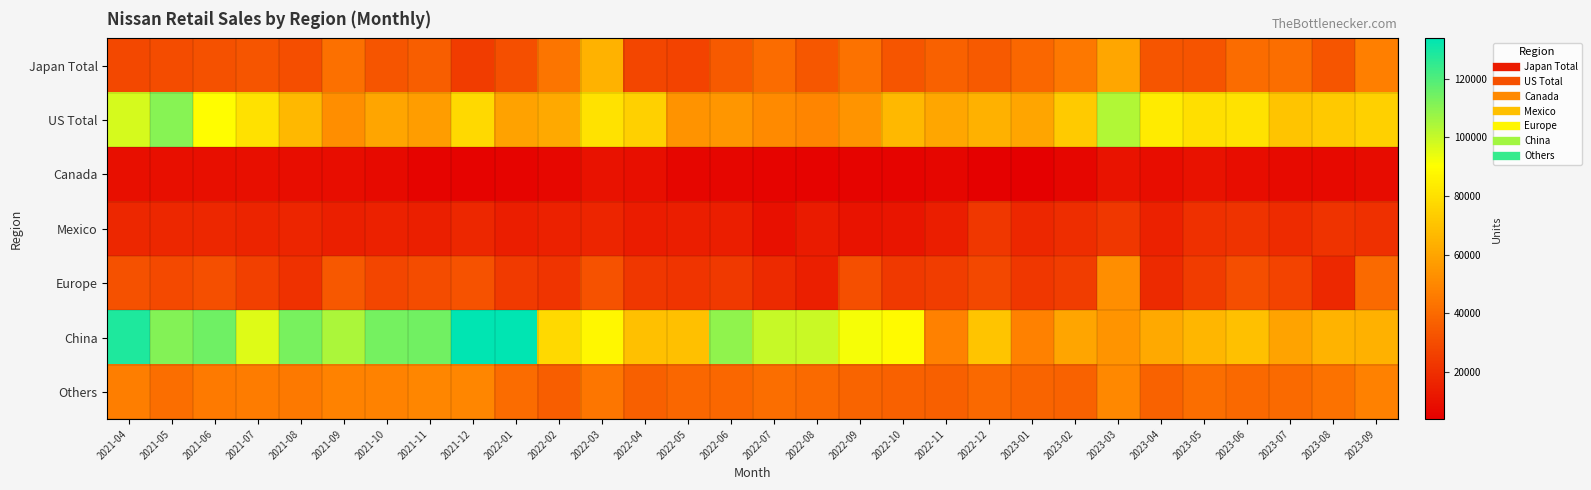

Reading left to right, extract all data points from this chart.

Japan Total: 2021-04=28339	2021-05=29796	2021-06=31397	2021-07=32969	2021-08=30702	2021-09=42360	2021-10=33068	2021-11=36151	2021-12=24443	2022-01=31179	2022-02=43666	2022-03=64341	2022-04=28003	2022-05=26979	2022-06=34437	2022-07=40623	2022-08=33332	2022-09=42501	2022-10=32947	2022-11=36942	2022-12=34490	2023-01=39231	2023-02=44656	2023-03=60308	2023-04=33028	2023-05=32702	2023-06=40743	2023-07=41456	2023-08=32932	2023-09=46986
US Total: 2021-04=97527	2021-05=110947	2021-06=89674	2021-07=80297	2021-08=66291	2021-09=52367	2021-10=59859	2021-11=57410	2021-12=77714	2022-01=59045	2022-02=61489	2022-03=80547	2022-04=74402	2022-05=53899	2022-06=54869	2022-07=50532	2022-08=49013	2022-09=54541	2022-10=66678	2022-11=60183	2022-12=64151	2023-01=60016	2023-02=72379	2023-03=103423	2023-04=83761	2023-05=79761	2023-06=80830	2023-07=70590	2023-08=71856	2023-09=74432
Canada: 2021-04=9128	2021-05=9269	2021-06=9392	2021-07=9200	2021-08=8662	2021-09=8883	2021-10=7840	2021-11=5650	2021-12=5299	2022-01=5565	2022-02=6437	2022-03=10008	2022-04=9121	2022-05=6154	2022-06=6049	2022-07=5511	2022-08=5146	2022-09=5781	2022-10=5797	2022-11=6151	2022-12=4691	2023-01=3810	2023-02=6111	2023-03=10549	2023-04=8792	2023-05=9990	2023-06=8528	2023-07=7441	2023-08=6880	2023-09=8128
Mexico: 2021-04=17444	2021-05=17172	2021-06=17450	2021-07=16420	2021-08=16846	2021-09=14870	2021-10=15441	2021-11=14573	2021-12=17495	2022-01=14070	2022-02=15194	2022-03=16820	2022-04=13629	2022-05=14162	2022-06=14042	2022-07=9445	2022-08=13164	2022-09=10914	2022-10=10977	2022-11=14311	2022-12=23059	2023-01=17204	2023-02=19551	2023-03=22711	2023-04=15090	2023-05=20123	2023-06=21083	2023-07=18669	2023-08=21272	2023-09=20233
Europe: 2021-04=31241	2021-05=28861	2021-06=31077	2021-07=26148	2021-08=20653	2021-09=34132	2021-10=28110	2021-11=29958	2021-12=31825	2022-01=23844	2022-02=21689	2022-03=32011	2022-04=23091	2022-05=21687	2022-06=23367	2022-07=18359	2022-08=14907	2022-09=30755	2022-10=23106	2022-11=24976	2022-12=28433	2023-01=22649	2023-02=24761	2023-03=52358	2023-04=18406	2023-05=24357	2023-06=30326	2023-07=26892	2023-08=17807	2023-09=39927
China: 2021-04=128297	2021-05=111096	2021-06=114605	2021-07=95783	2021-08=113166	2021-09=104443	2021-10=113876	2021-11=114073	2021-12=133803	2022-01=133467	2022-02=77494	2022-03=87902	2022-04=69262	2022-05=68844	2022-06=109051	2022-07=100203	2022-08=99570	2022-09=92071	2022-10=88868	2022-11=47983	2022-12=70482	2023-01=47521	2023-02=59997	2023-03=54443	2023-04=61313	2023-05=66096	2023-06=69139	2023-07=59507	2023-08=64905	2023-09=63823
Others: 2021-04=46636	2021-05=41469	2021-06=45849	2021-07=46252	2021-08=45286	2021-09=48214	2021-10=48035	2021-11=49688	2021-12=49772	2022-01=40776	2022-02=35979	2022-03=44306	2022-04=36758	2022-05=39228	2022-06=39095	2022-07=41482	2022-08=39895	2022-09=37992	2022-10=37314	2022-11=36734	2022-12=39587	2023-01=38109	2023-02=37672	2023-03=50201	2023-04=37687	2023-05=41516	2023-06=39805	2023-07=40339	2023-08=42719	2023-09=47560